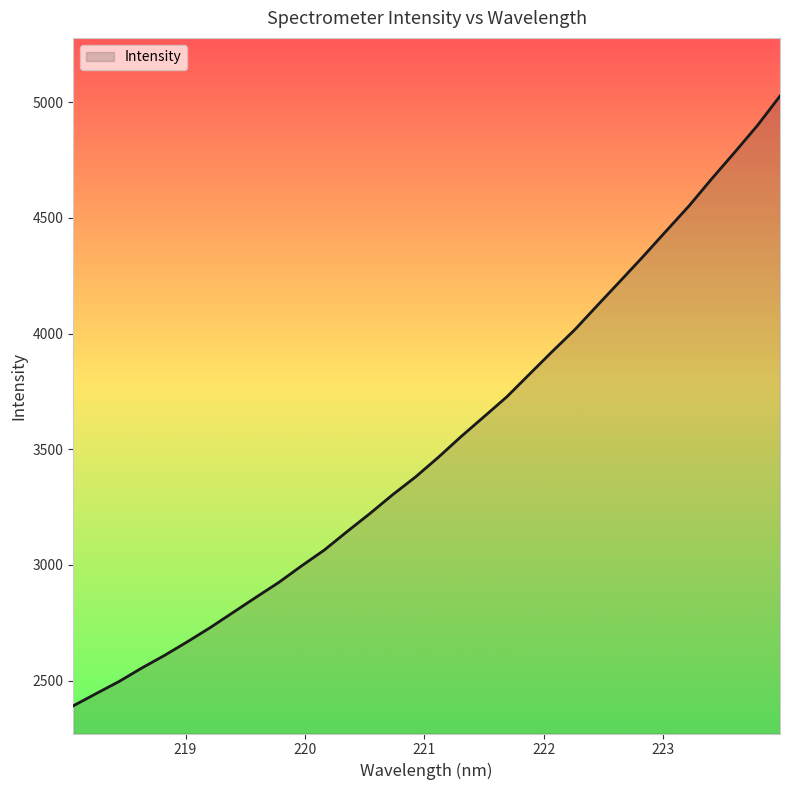

What is the minimum value shown in the chart?

2391.2